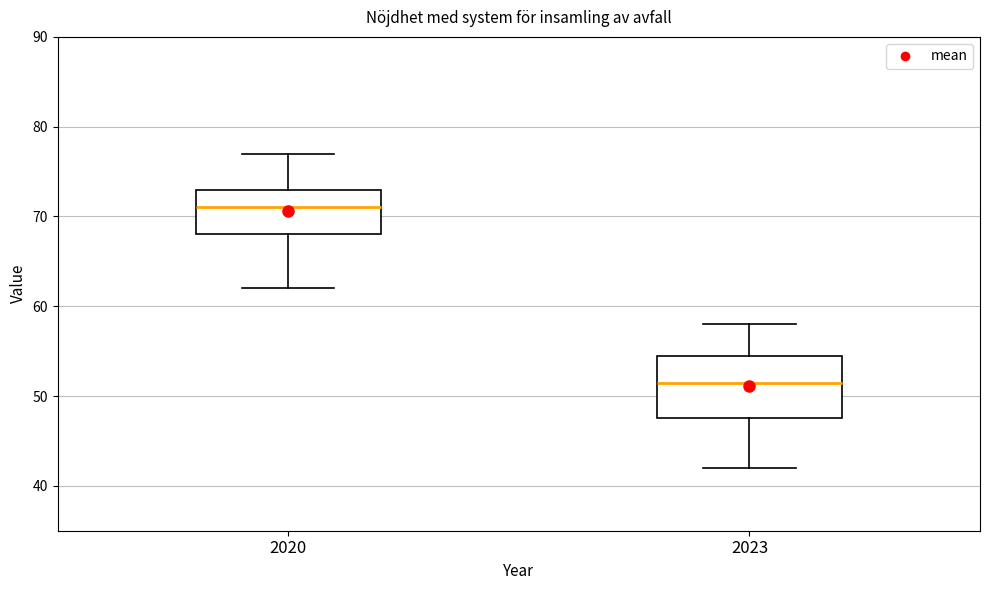

Comparing the boxes themselves (not the whiskers), which one is the tallest?

2023